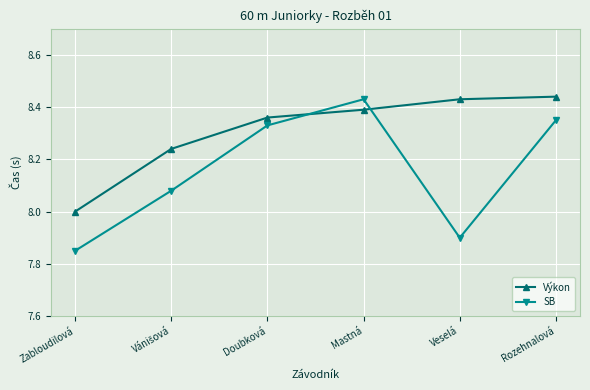

Which series ends up on top after the final intersection of SB and Výkon?

Výkon